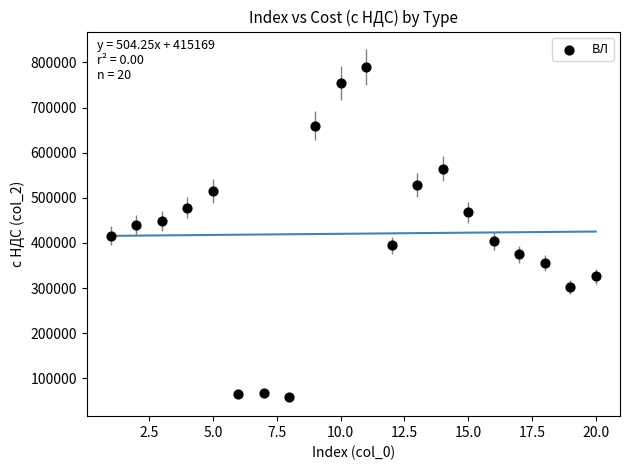

How many points are shown in the scatter plot?

20